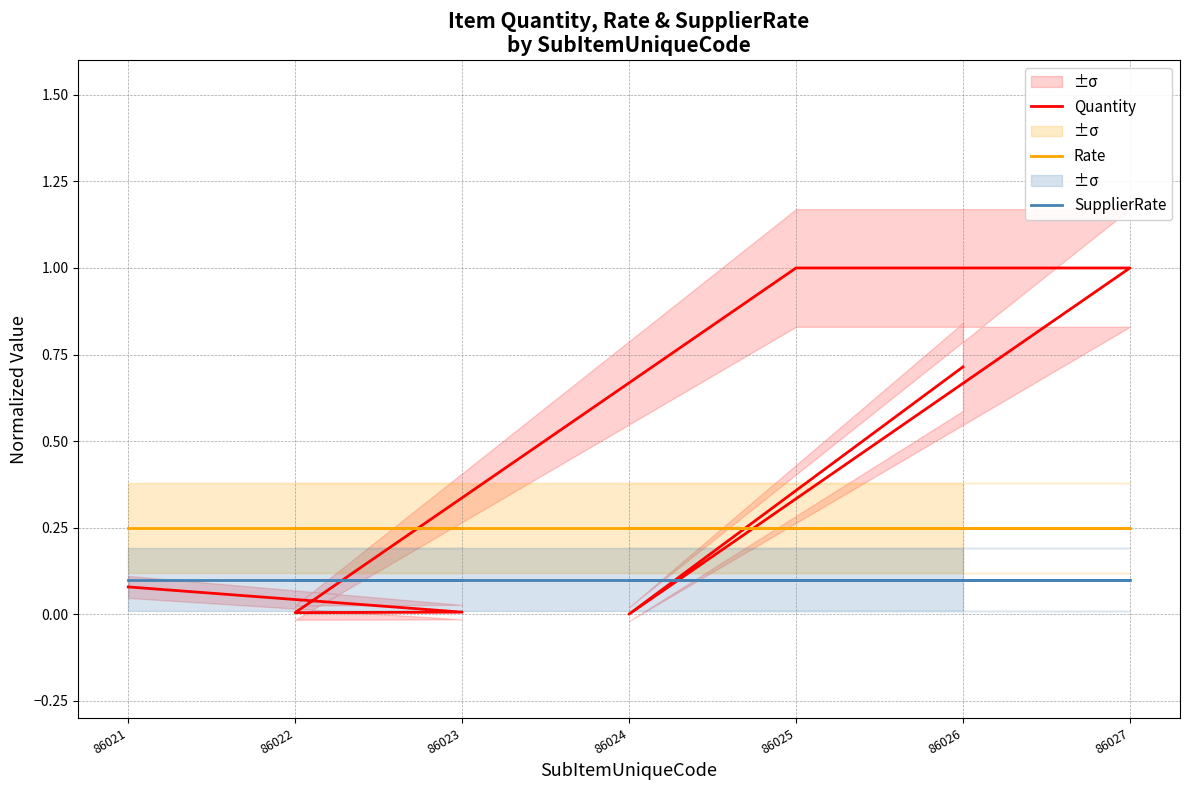

Reading left to right, transcribe all the data shown in this chart.

Quantity: 86021=0.1	86023=0.0	86022=0.0	86025=1.0	86027=1.0	86024=0.0	86026=0.7
Rate: 86021=0.2	86023=0.2	86022=0.2	86025=0.2	86027=0.2	86024=0.2	86026=0.2
SupplierRate: 86021=0.1	86023=0.1	86022=0.1	86025=0.1	86027=0.1	86024=0.1	86026=0.1